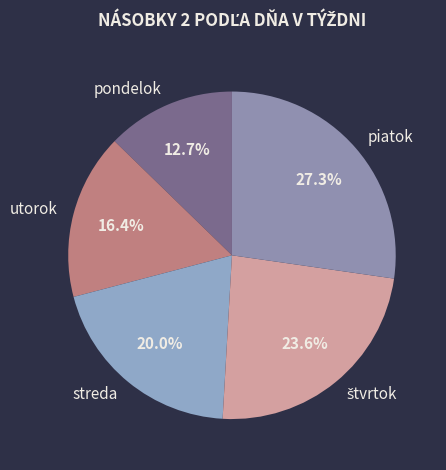

What portion of the pie excludes piatok?

72.7%